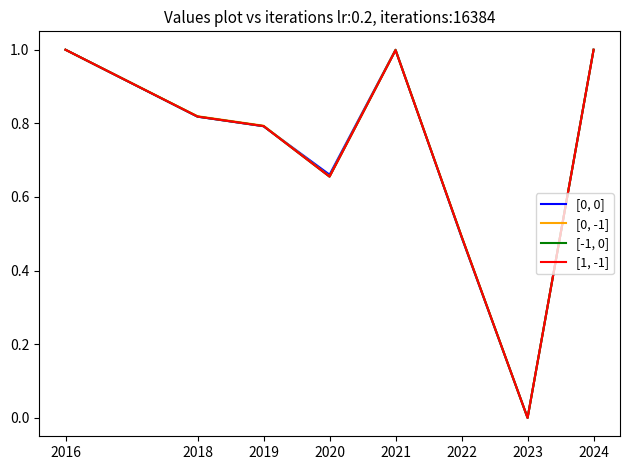

True or false: [0, -1] has a value of 1.0 at 2024.

True